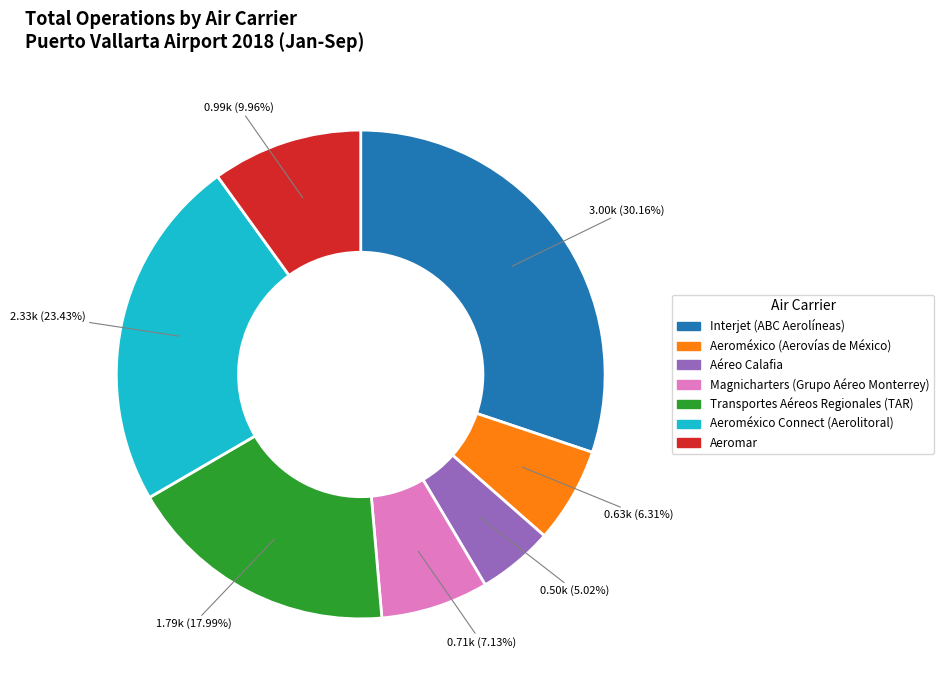

Is there any slice that represents more than half of the pie?

No